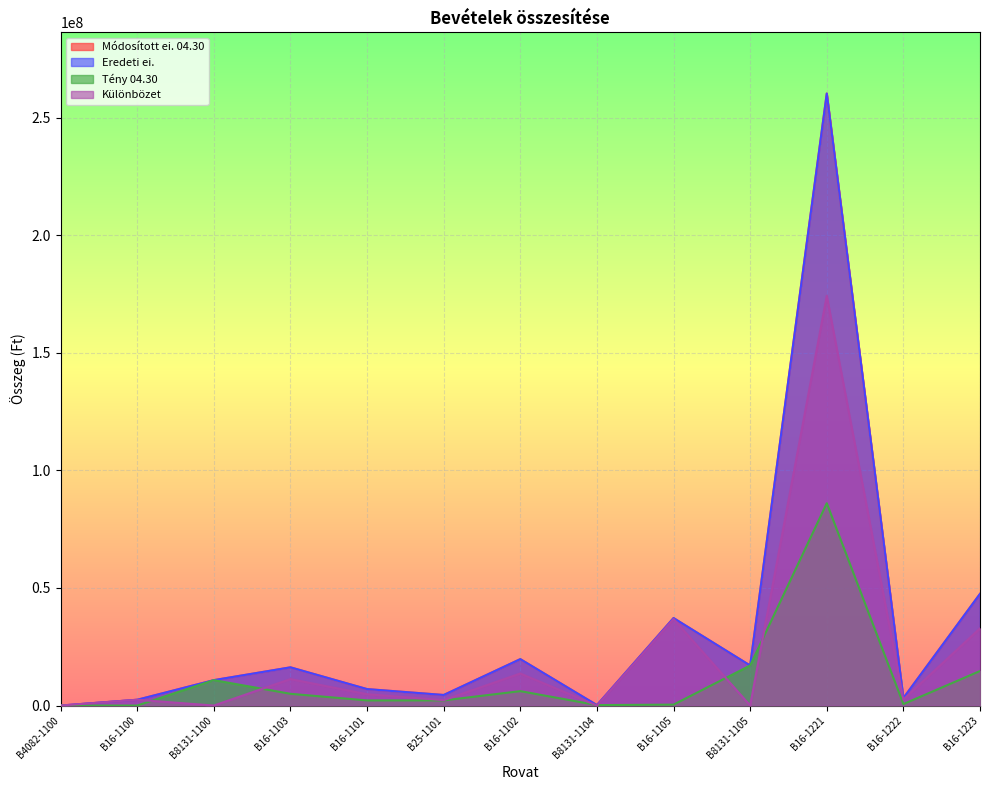

At which label does Eredeti ei. first exceed 10810958?

B16-1103